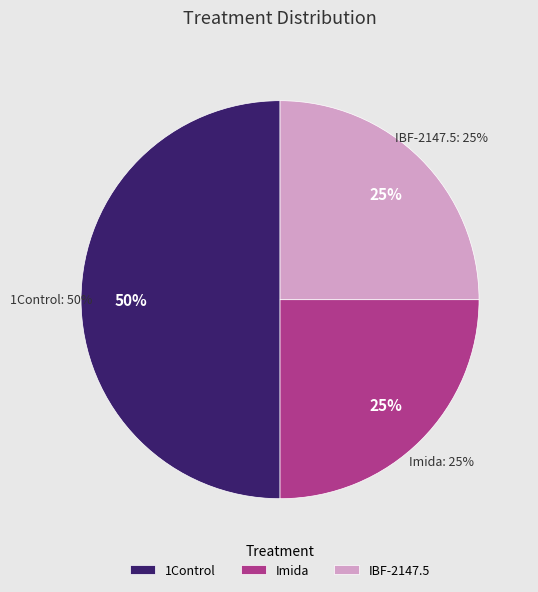

Does any single category account for the majority?

No